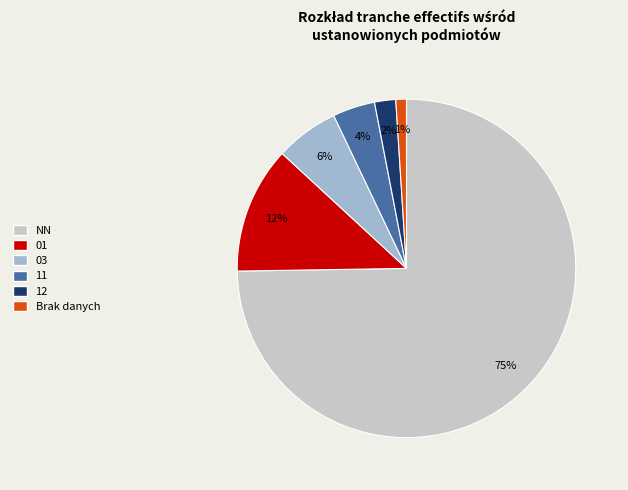

Rank the categories by value from lowest to highest.

Brak danych, 12, 11, 03, 01, NN